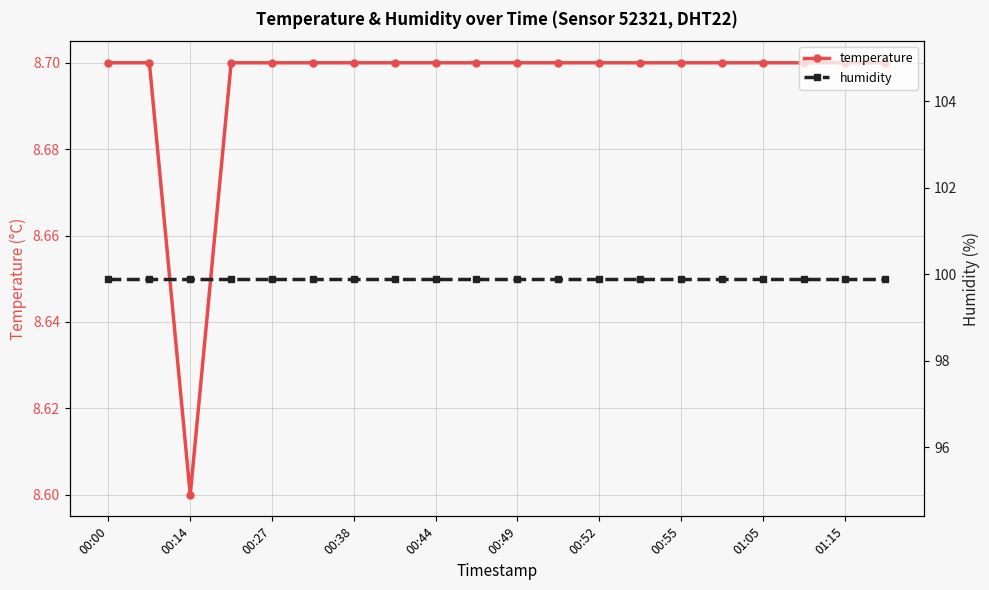

What is the minimum value for temperature?

8.6